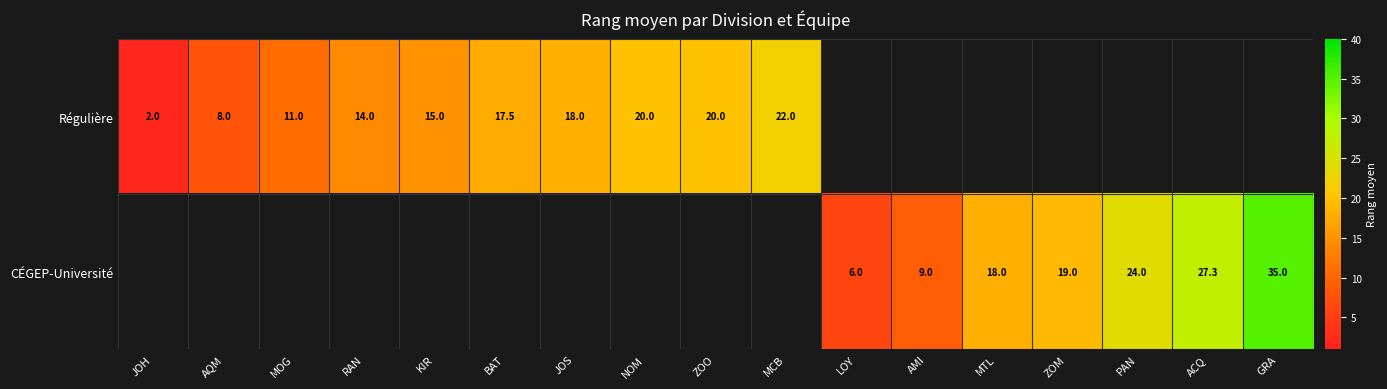

The value of Régulière at AQM is 11.3. True or false?

False